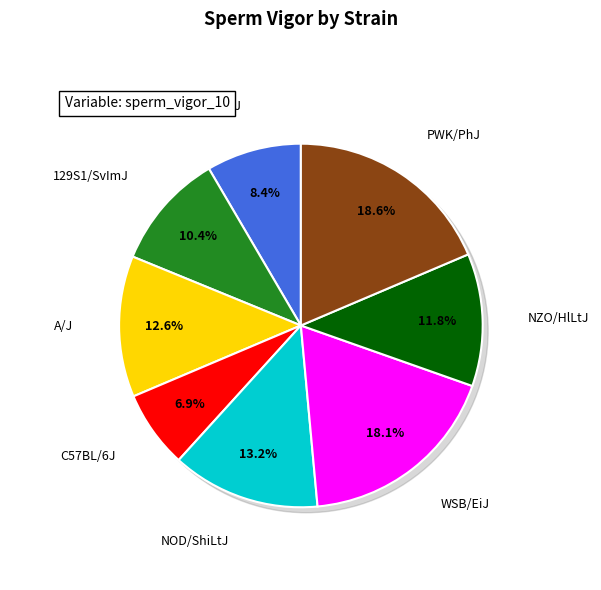

Count the number of slices in the pie.

8